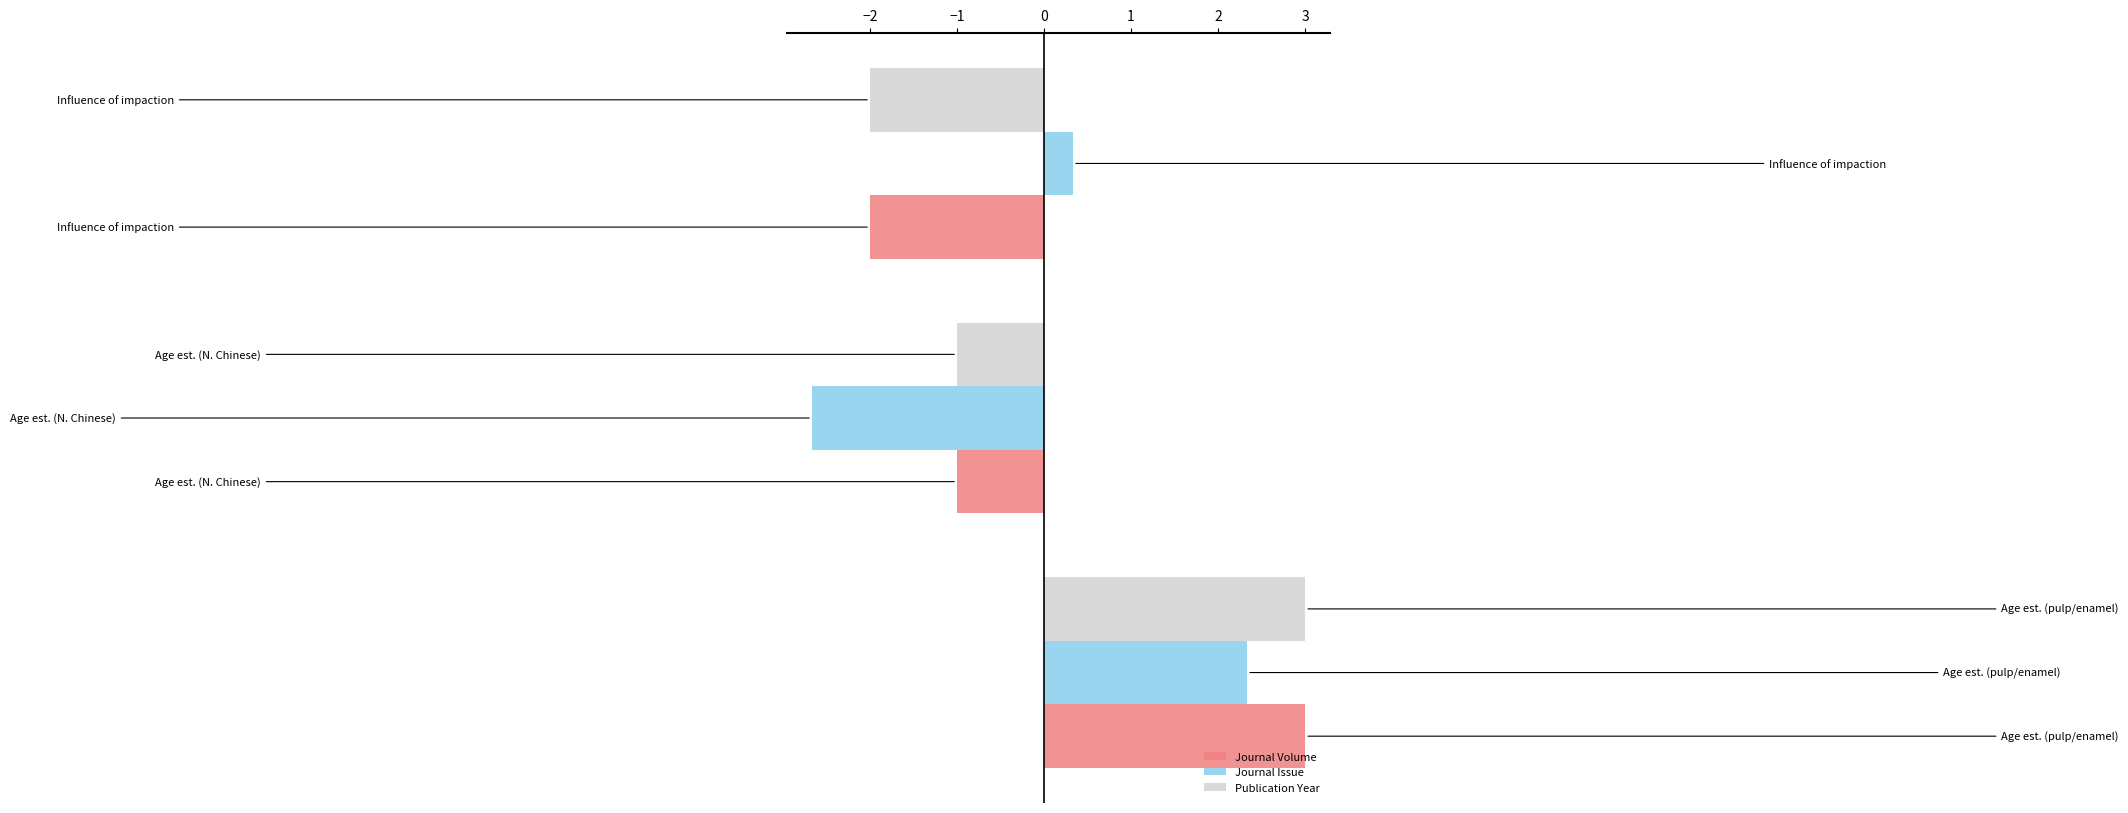

What is the difference between the maximum and minimum values in the Journal Issue series?

5.0